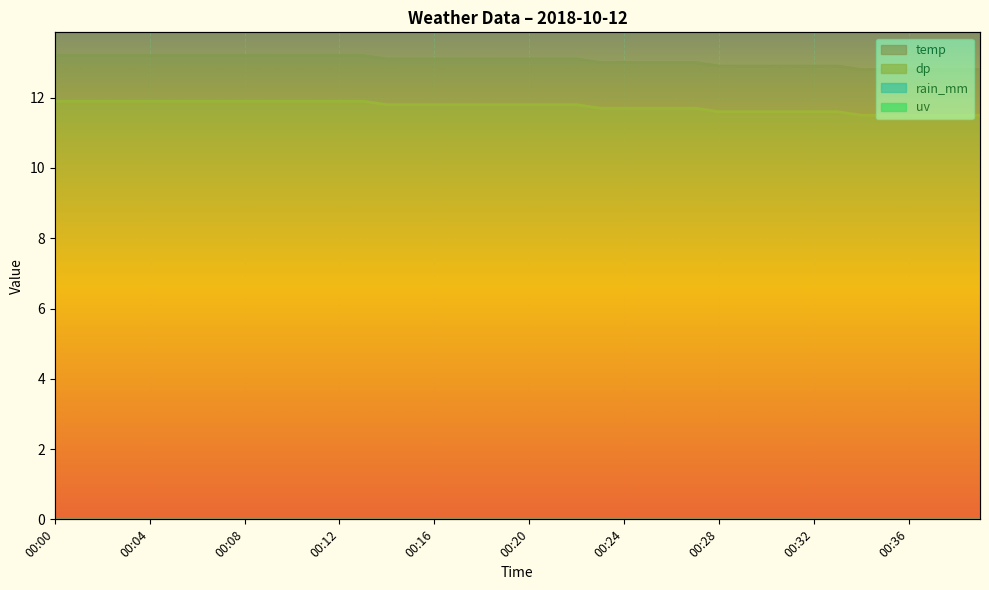

True or false: temp and dp intersect in this chart.

False